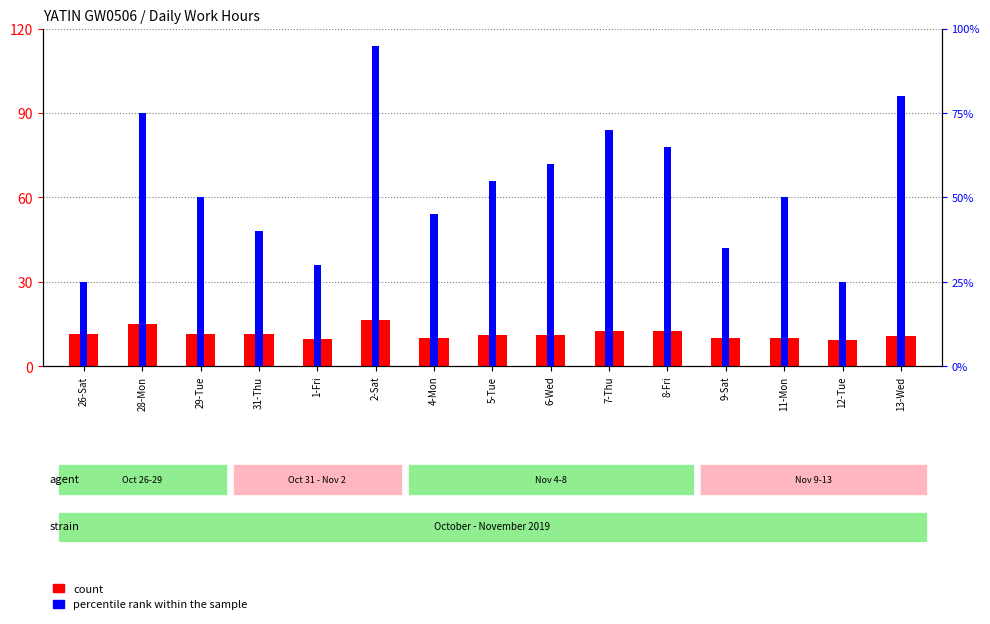

How many series are shown in this chart?

2